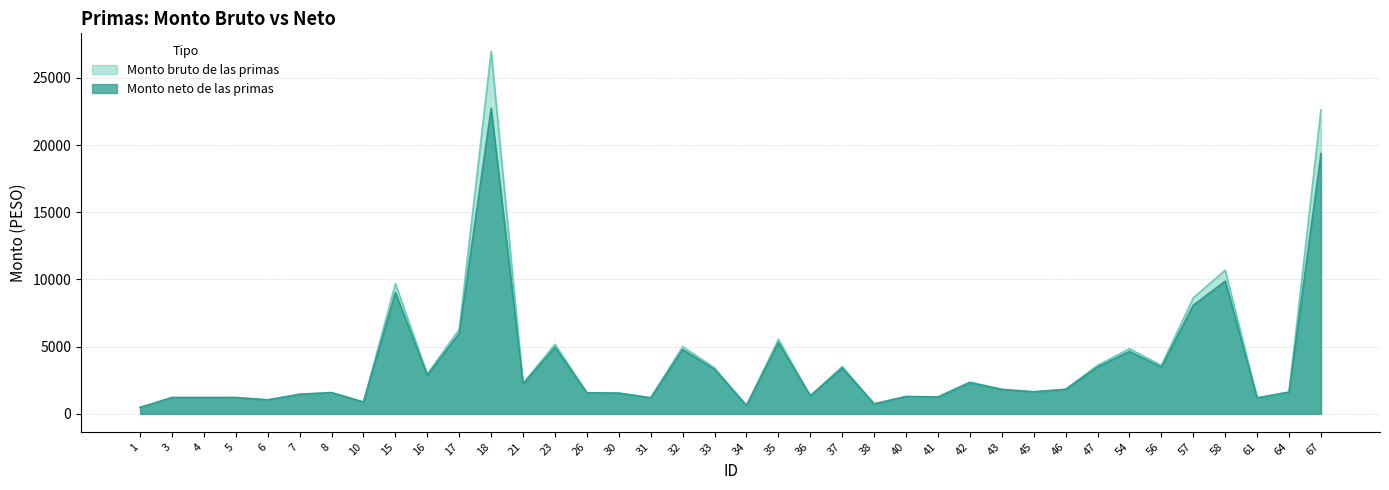

Which has a higher value, 35 or 8?

35